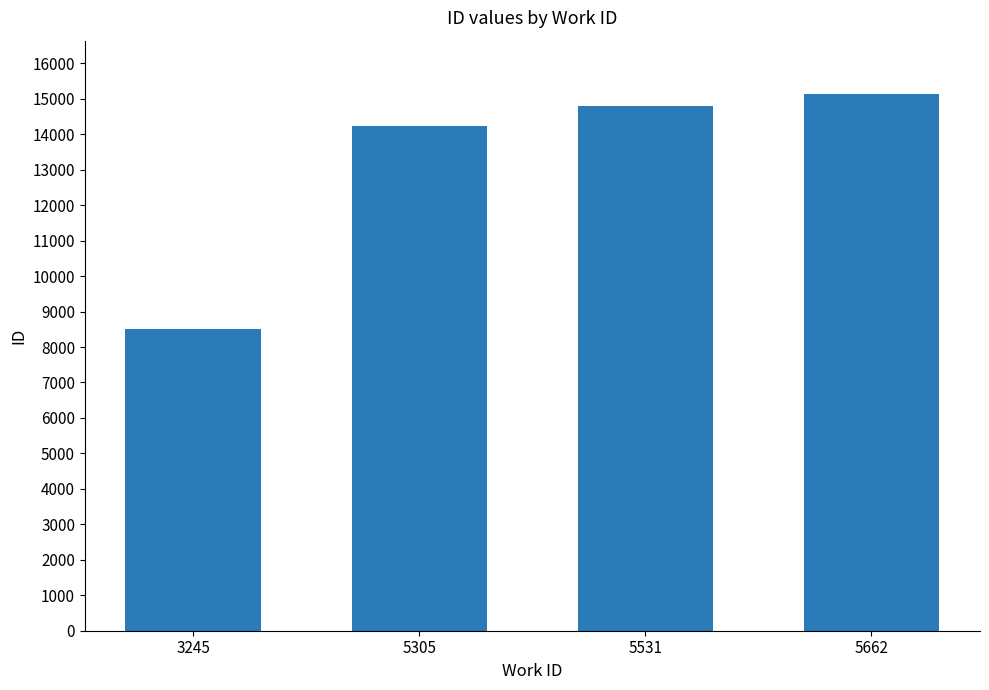

How many values are below 14795?

2